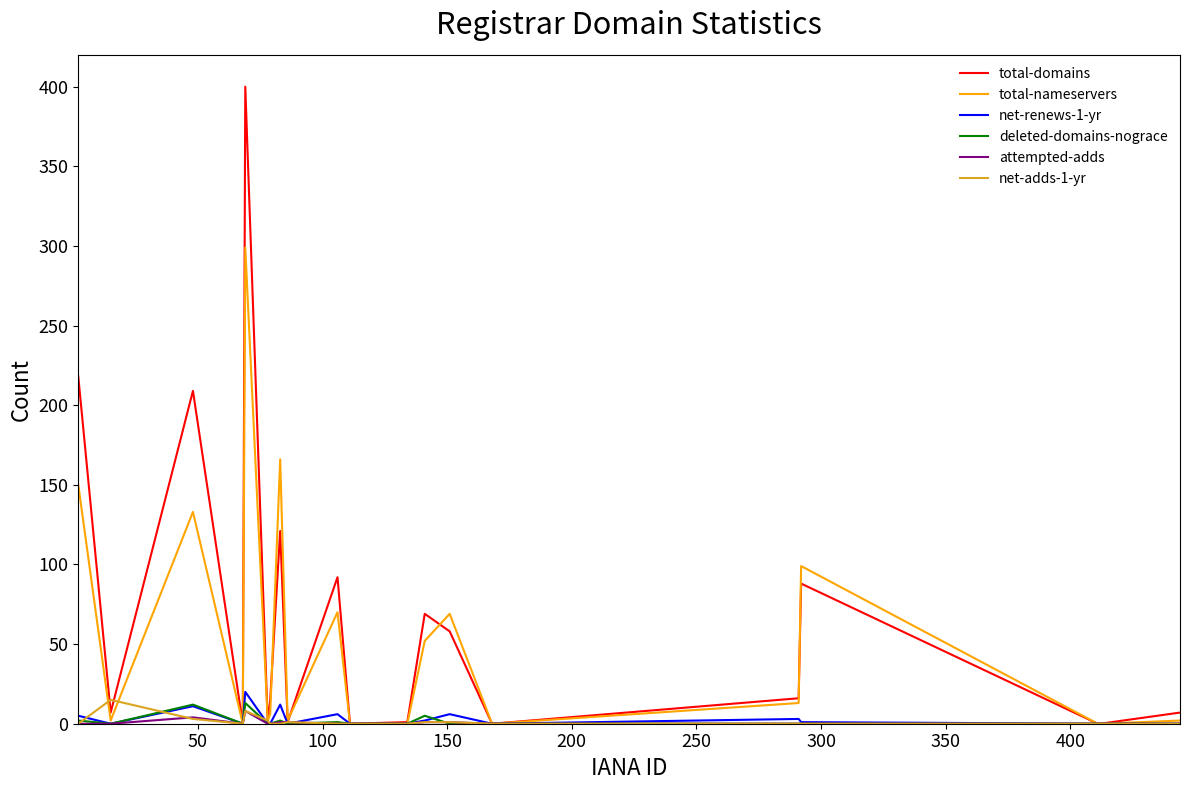

True or false: total-nameservers has more than 2 points higher than both neighbors.

True